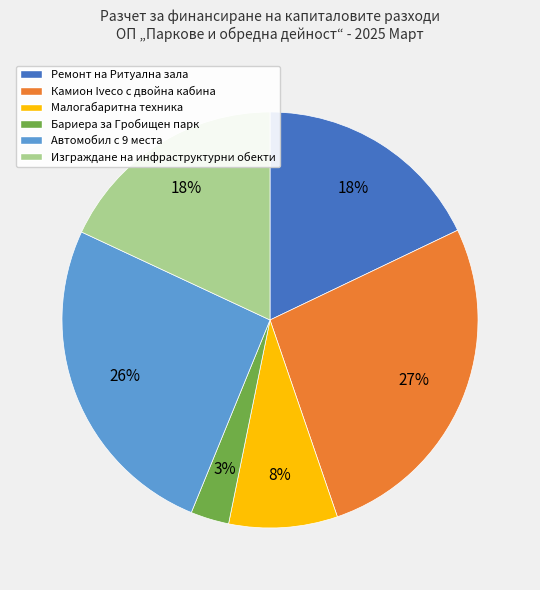

Which slice is the smallest?

Бариера за Гробищен парк